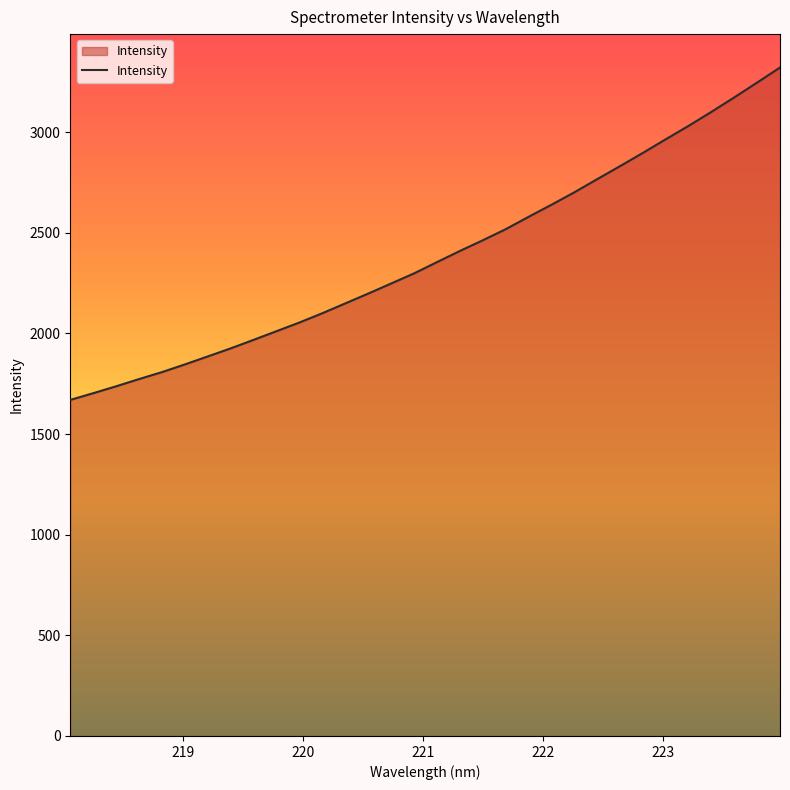

What is the smallest value displayed?

1669.6